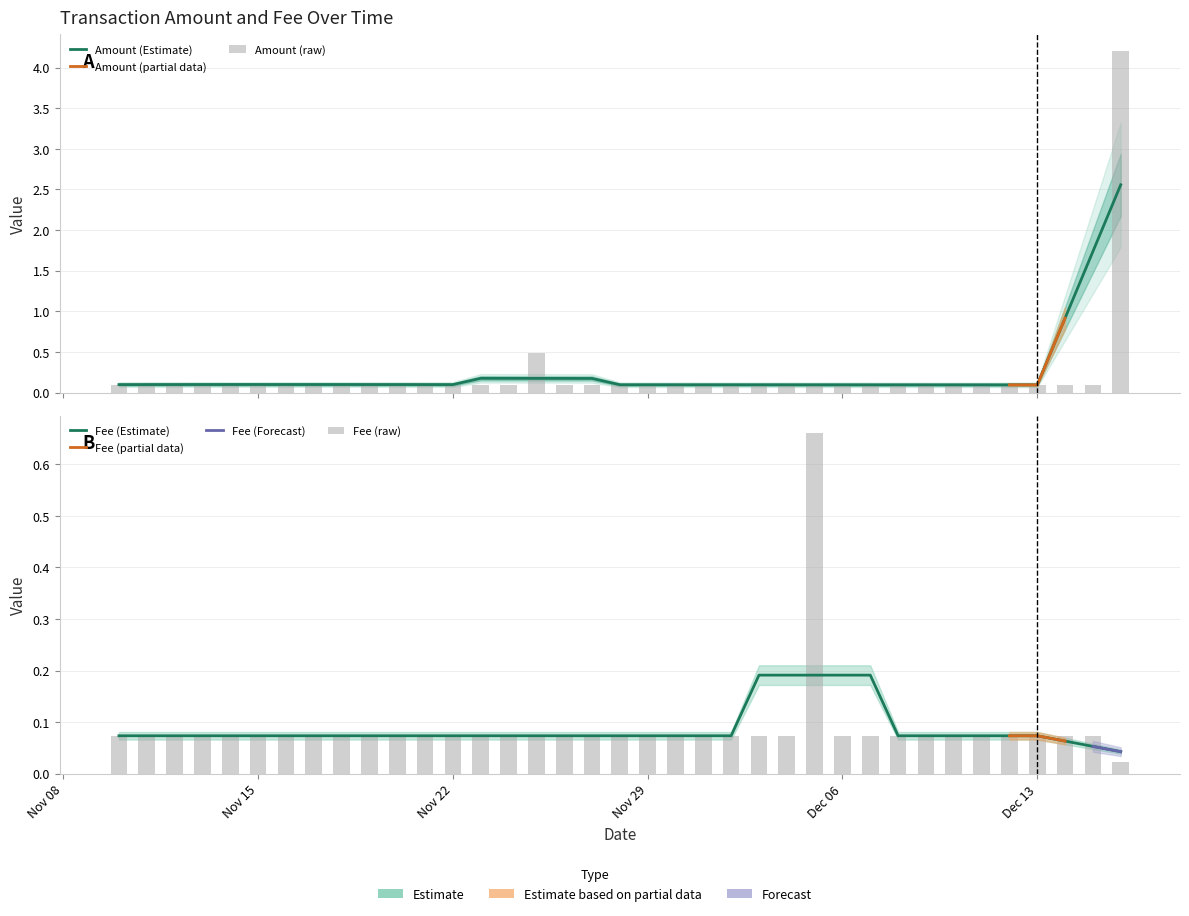

What is the difference between the maximum and minimum values in the Fee series?

0.6